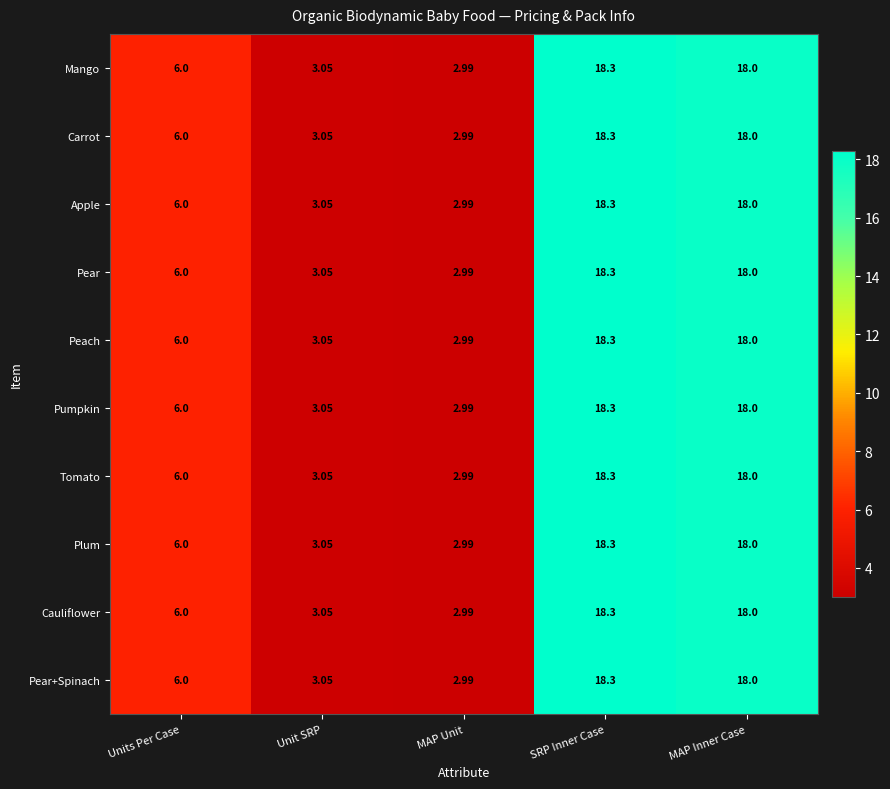

At how many categories does at least one series exceed 7?

2